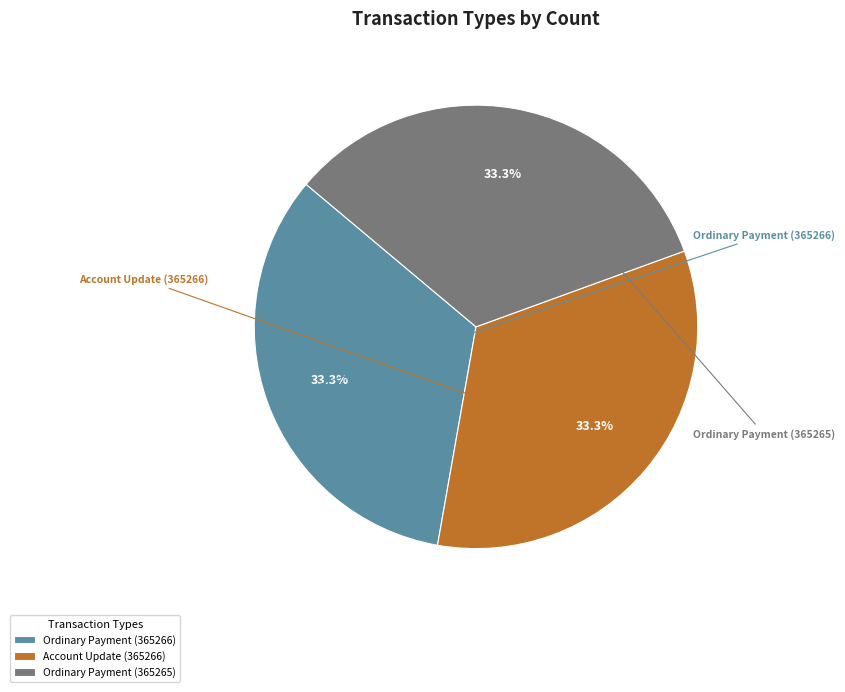

How many slices are in this pie chart?

3